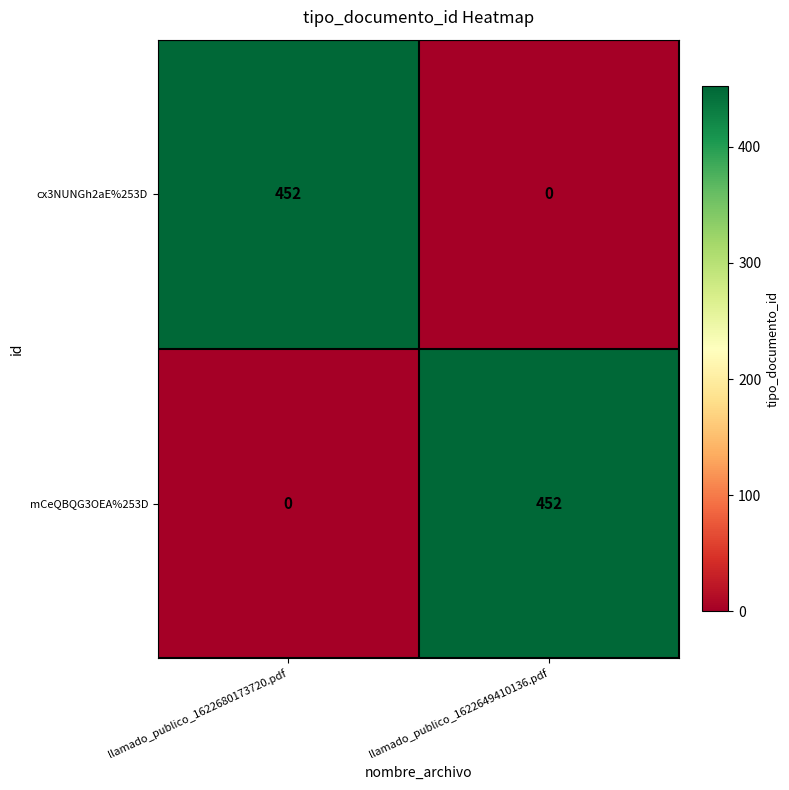

At which label does cx3NUNGh2aE%253D reach its minimum?

llamado_publico_1622649410136.pdf